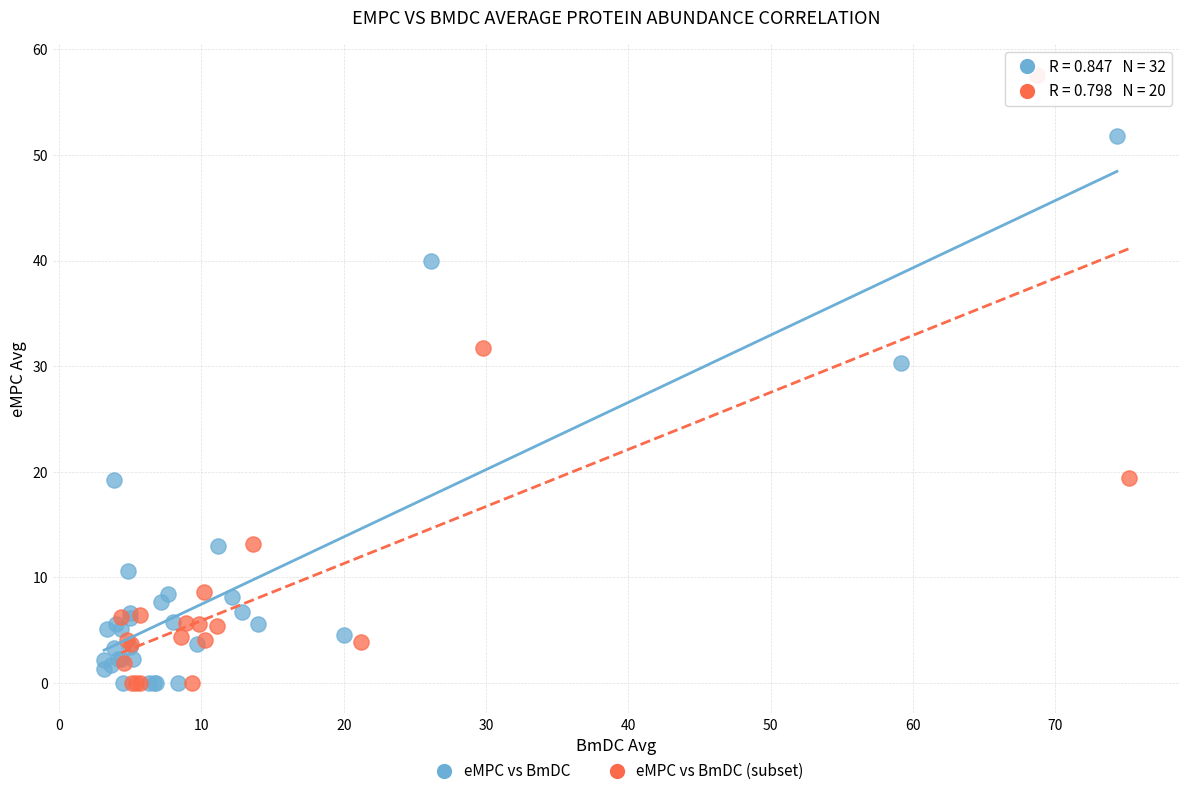

Which series has the largest Y range (max minus min)?

eMPC vs BmDC (subset)